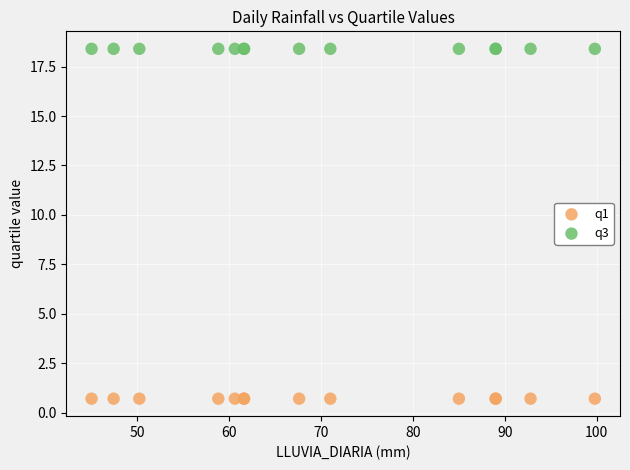

Which series reaches the maximum Y coordinate?

q3